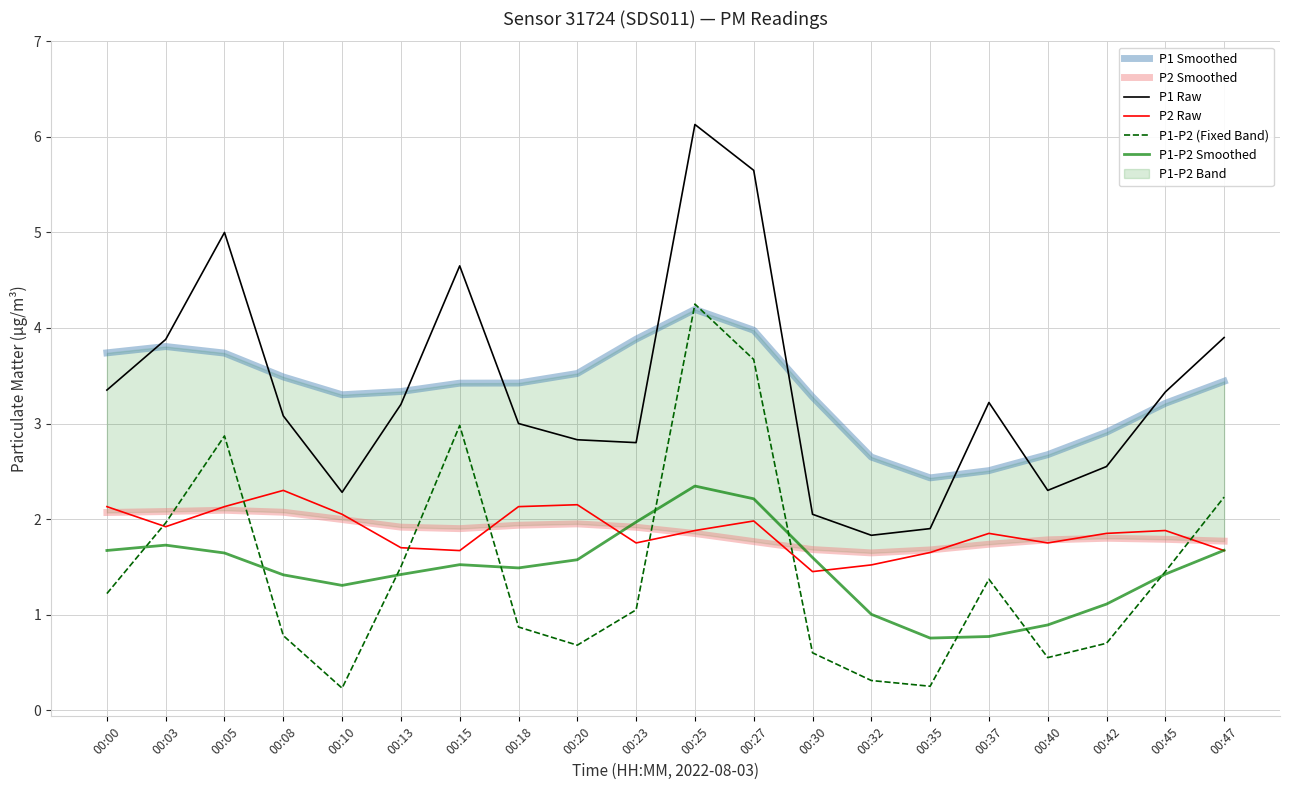

What is the difference between the highest and lowest values at 00:25?

4.3